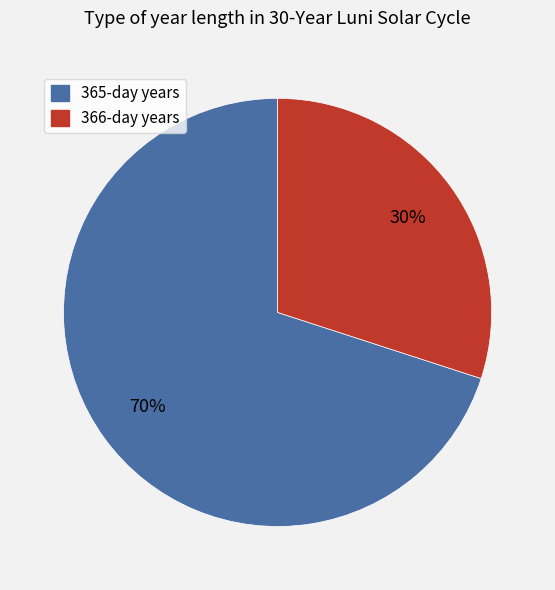

Rank the categories by value from lowest to highest.

366-day years, 365-day years